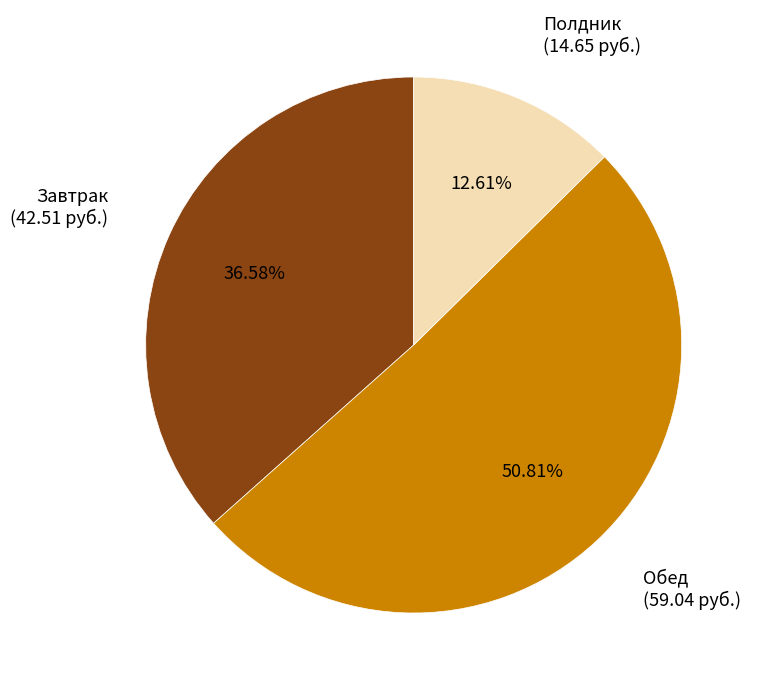

How many segments does this pie chart have?

3